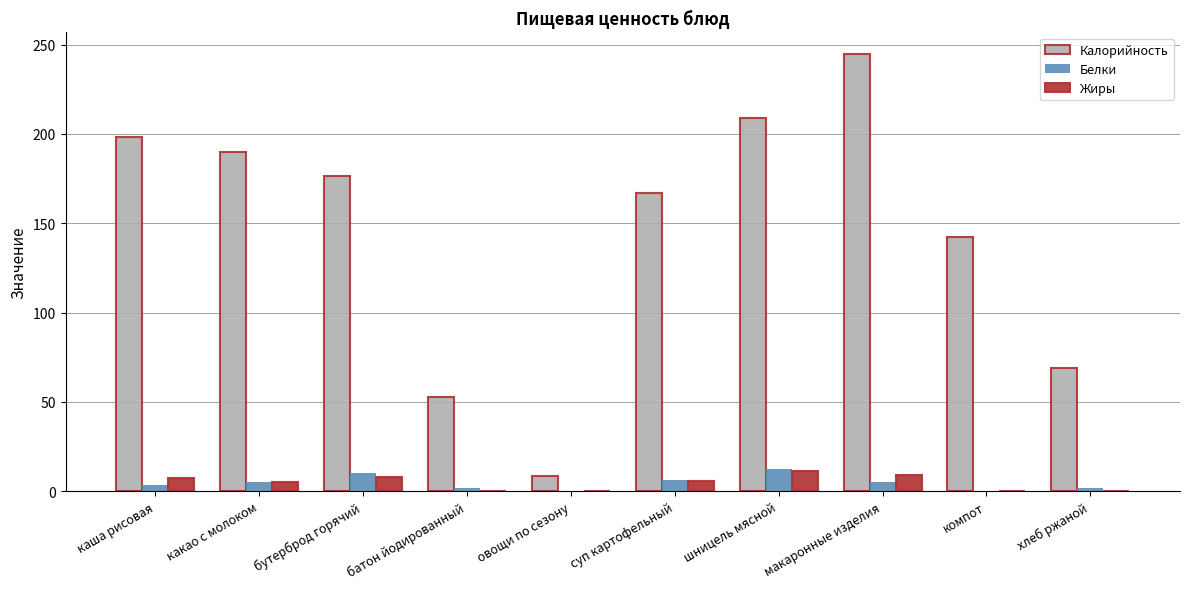

Which series changed the most between каша рисовая and суп картофельный?

Калорийность